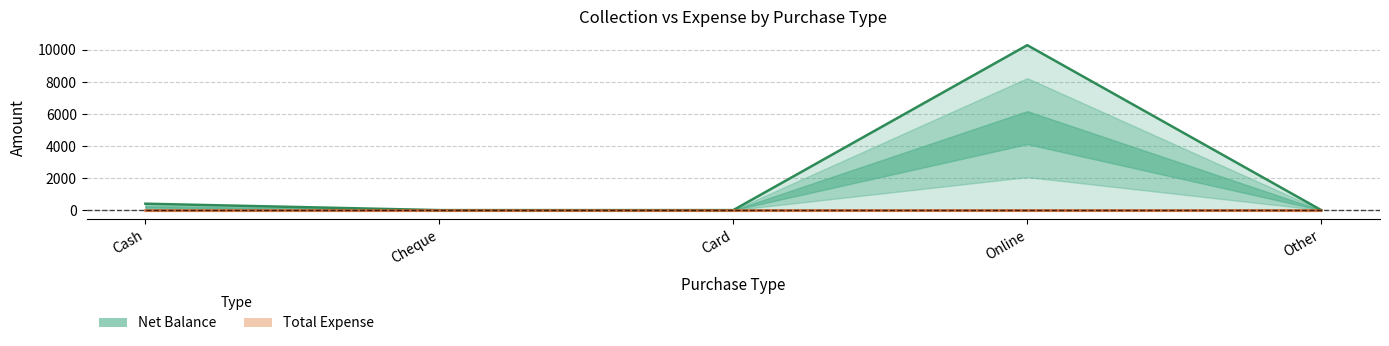

What is the difference between the maximum and second lowest values?

10300